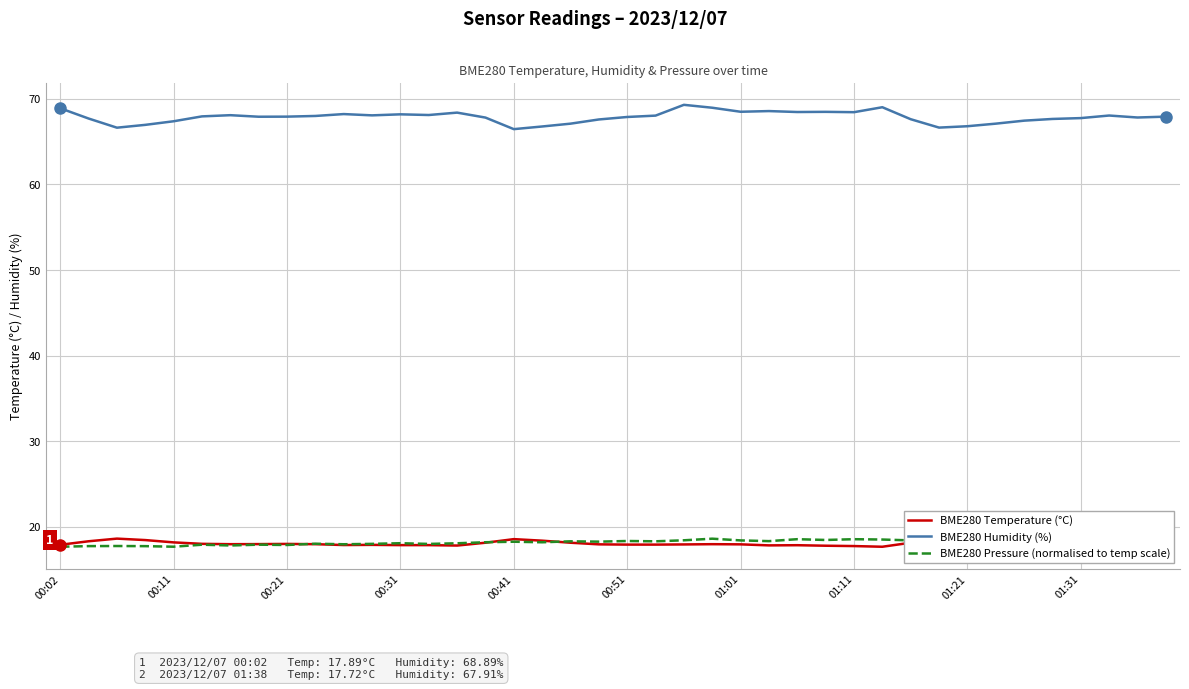

Reading left to right, what are all the values shown in this chart?

BME280 Temperature (°C): 17.9	18.3	18.6	18.4	18.2	18.0	18.0	18.0	18.0	18.0	17.9	17.9	17.9	17.9	17.8	18.1	18.6	18.4	18.1	17.9	17.9	17.9	17.9	18.0	17.9	17.8	17.8	17.8	17.7	17.7	18.1	18.5	18.4	18.1	17.9	17.9	17.8	17.8	17.8	17.7
BME280 Humidity (%): 68.9	67.7	66.6	67.0	67.4	67.9	68.1	67.9	67.9	68.0	68.2	68.1	68.2	68.1	68.4	67.8	66.5	66.8	67.1	67.6	67.9	68.0	69.3	69.0	68.5	68.6	68.5	68.5	68.4	69.0	67.6	66.6	66.8	67.1	67.4	67.6	67.7	68.0	67.8	67.9
BME280 Pressure (normalised to temp scale): 17.7	17.7	17.7	17.7	17.7	17.9	17.8	17.9	17.9	18.0	18.0	18.0	18.1	18.0	18.1	18.2	18.2	18.2	18.3	18.3	18.3	18.3	18.4	18.6	18.4	18.3	18.5	18.5	18.5	18.5	18.4	18.6	18.2	18.5	18.4	18.4	18.2	18.3	18.3	18.5